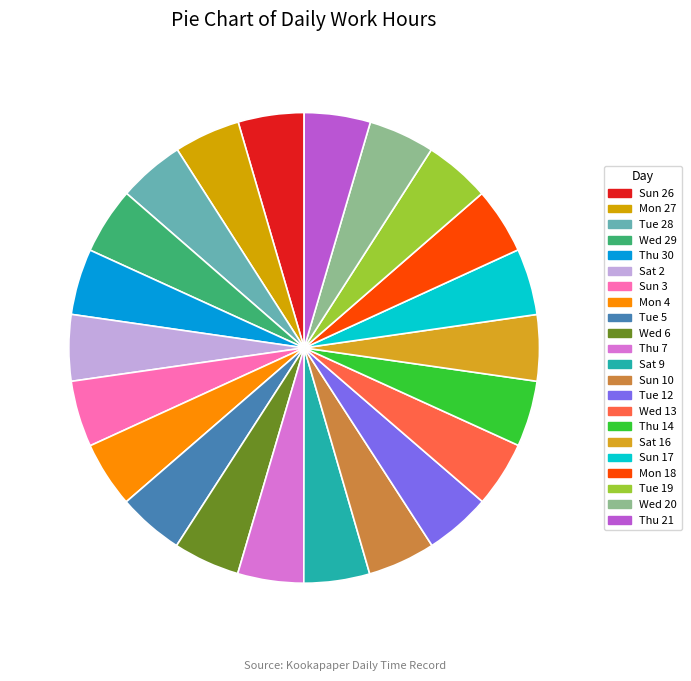

True or false: Sun 10 accounts for 13% of the total.

False